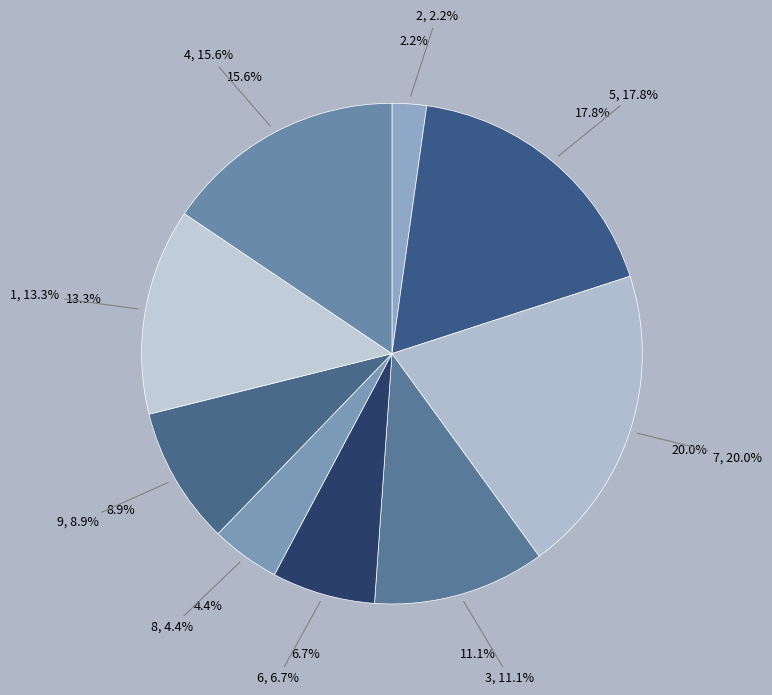

To the nearest percent, what is the average slice percentage?

11%